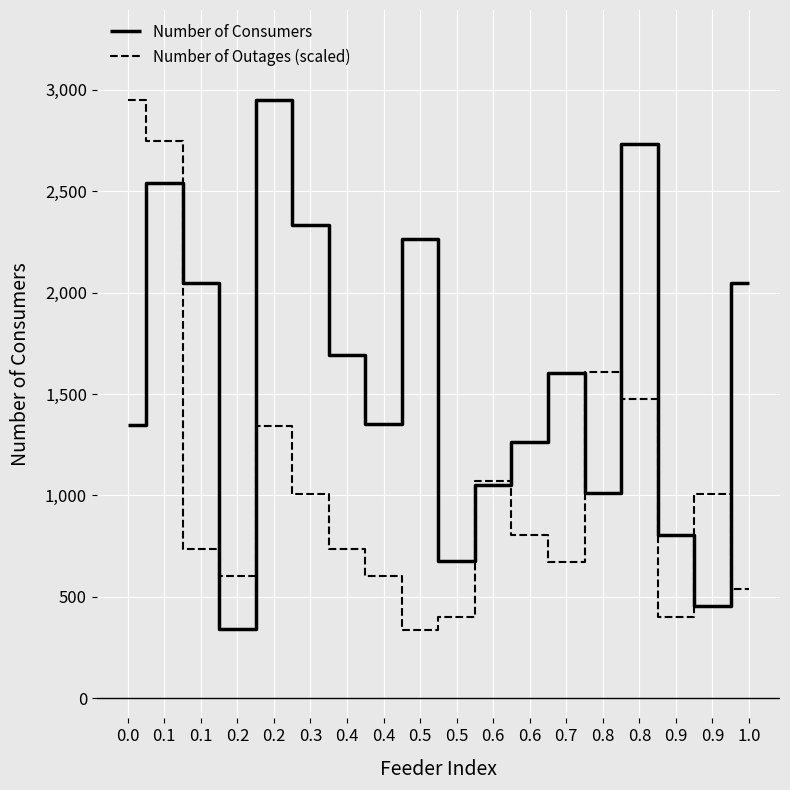

Is this an area chart (filled region under the line)?

No